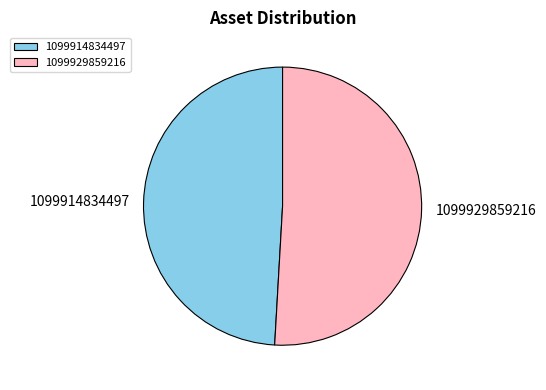

Is it true that 1099929859216 is 62% of the pie?

False